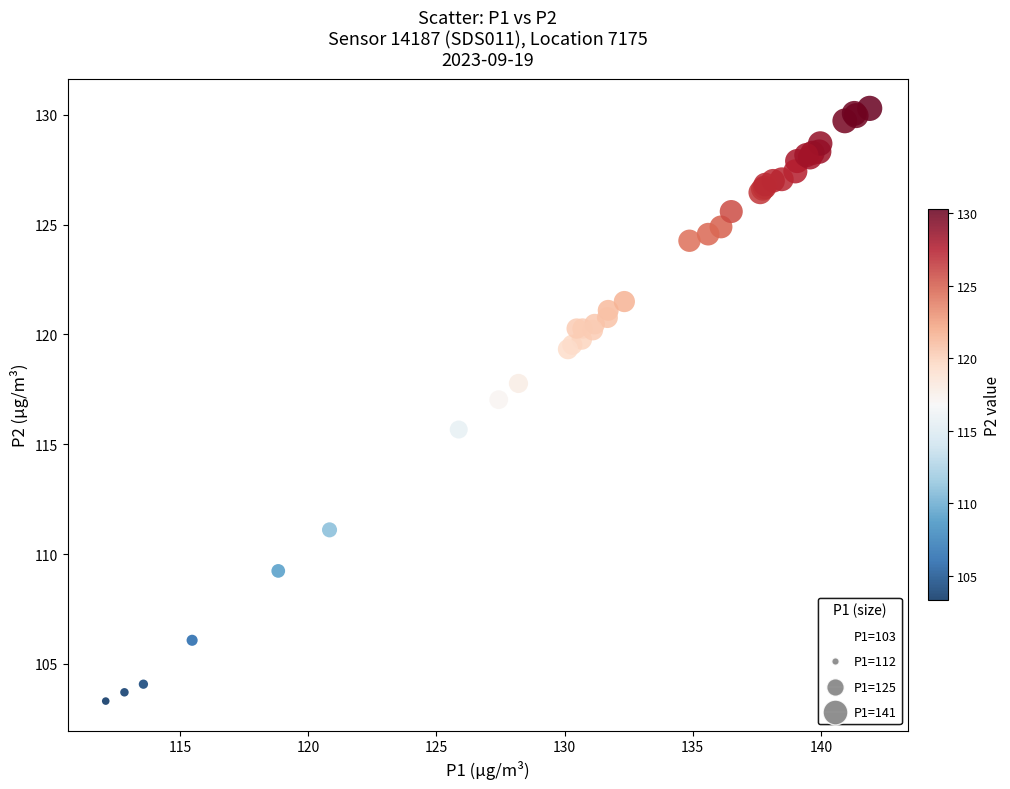

What Y value in the scatter plot is closest to 116?

115.7